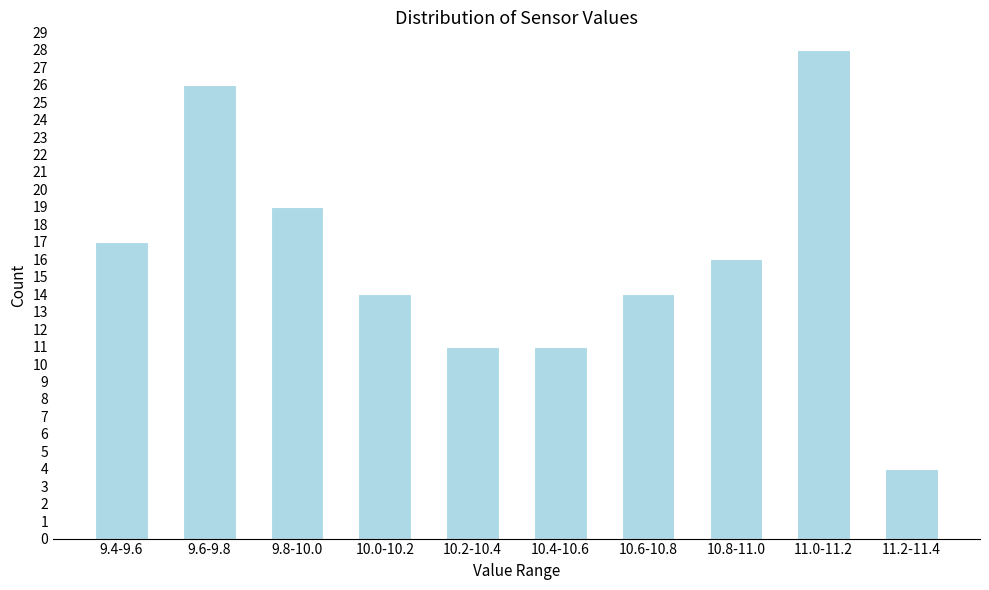

Reading left to right, extract all data points from this chart.

17	26	19	14	11	11	14	16	28	4